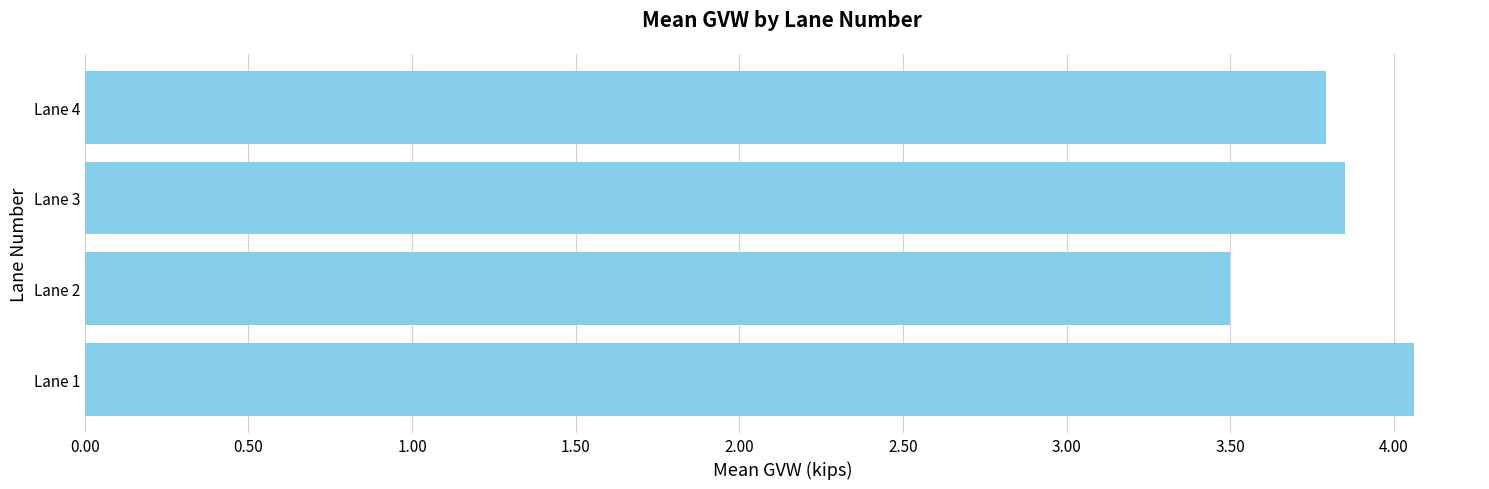

Is it true that the value at Lane 2 is 5.7?

False